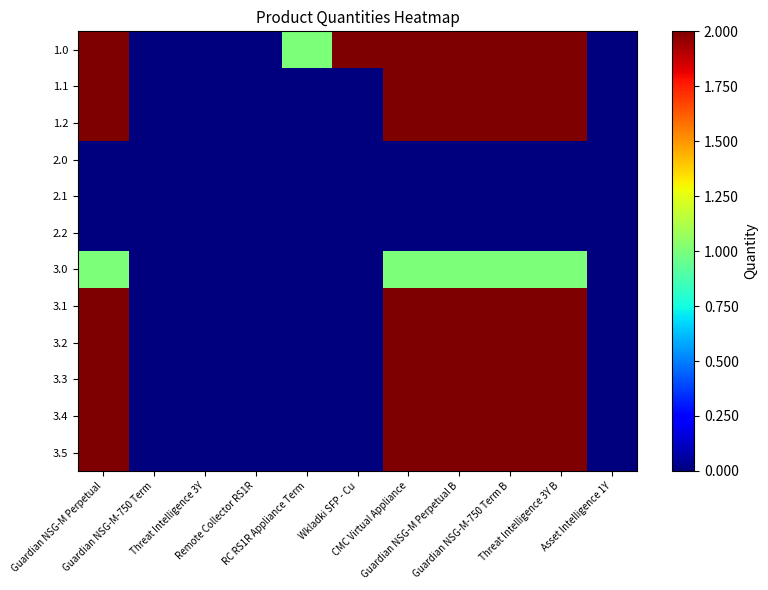

What is the difference between the highest and lowest values at Wkladki SFP - Cu?

2